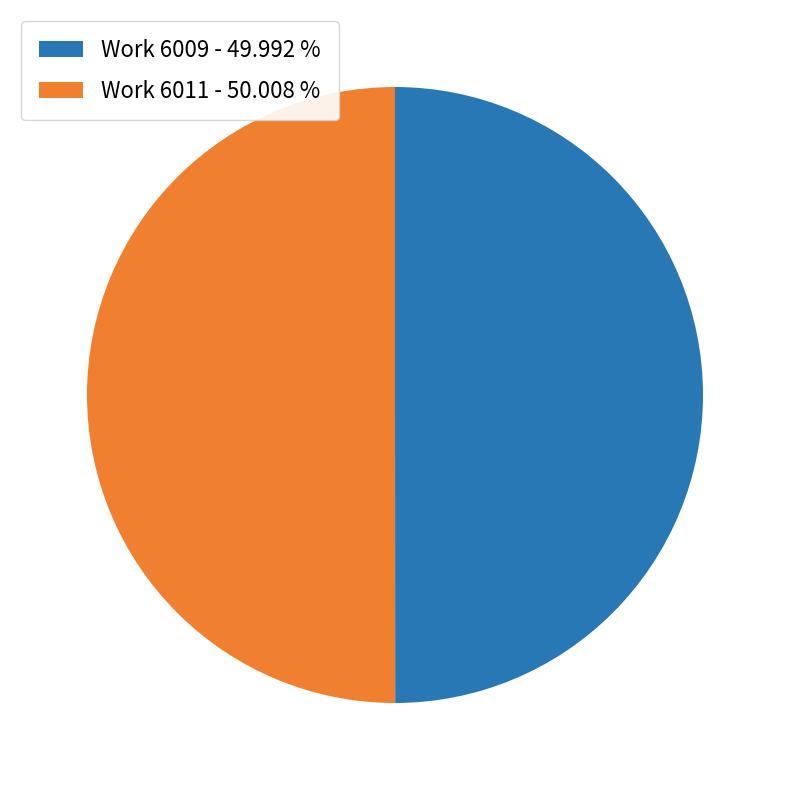

Do Work 6009 - 49.992 % and Work 6011 - 50.008 % together represent more than half of the pie?

Yes